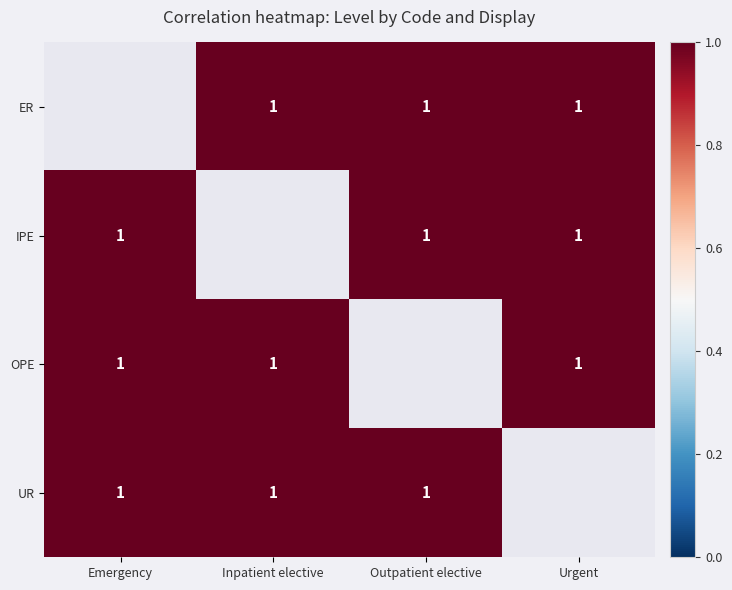

What is the maximum value shown in the chart?

1.0